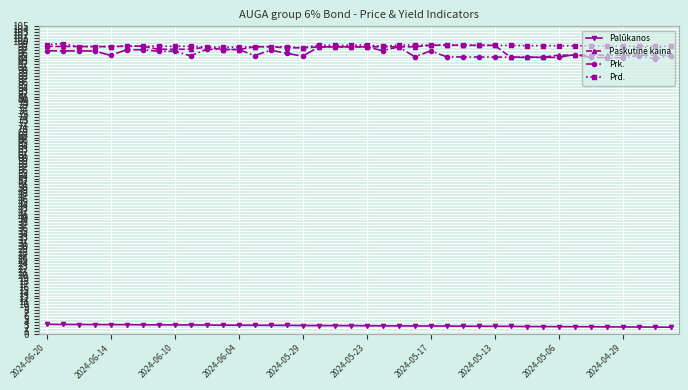

What is the difference between the second highest and minimum values in the Palūkanos series?

0.9